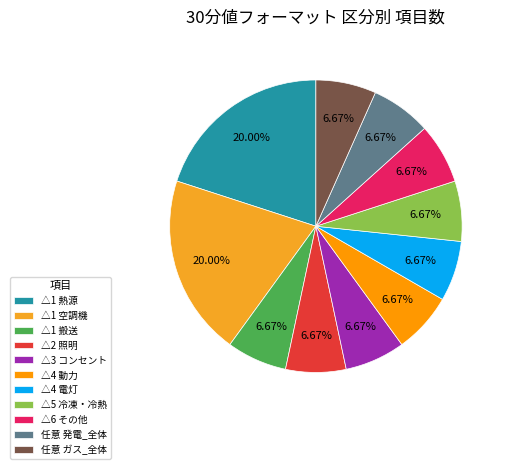

Rank the categories by value from lowest to highest.

電力使用量_空調_搬送, 電力使用量_照明, 電力使用量_コンセント, 電力使用量_動力, 電力使用量_電灯, 電力使用量_冷凍・冷熱, 電力使用量_その他, 発電量_全体, エネルギー使用量_ガス_全体, 電力使用量_空調_熱源, 電力使用量_空調_空調機